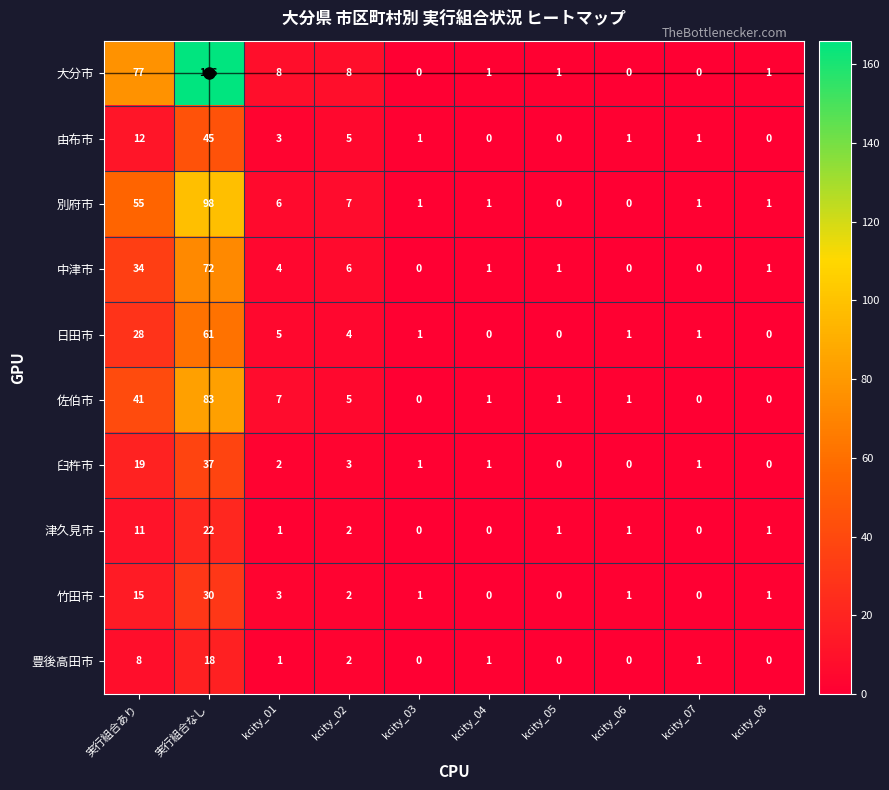

What is the difference between the 津久見市 values at kcity_07 and 実行組合あり?

11